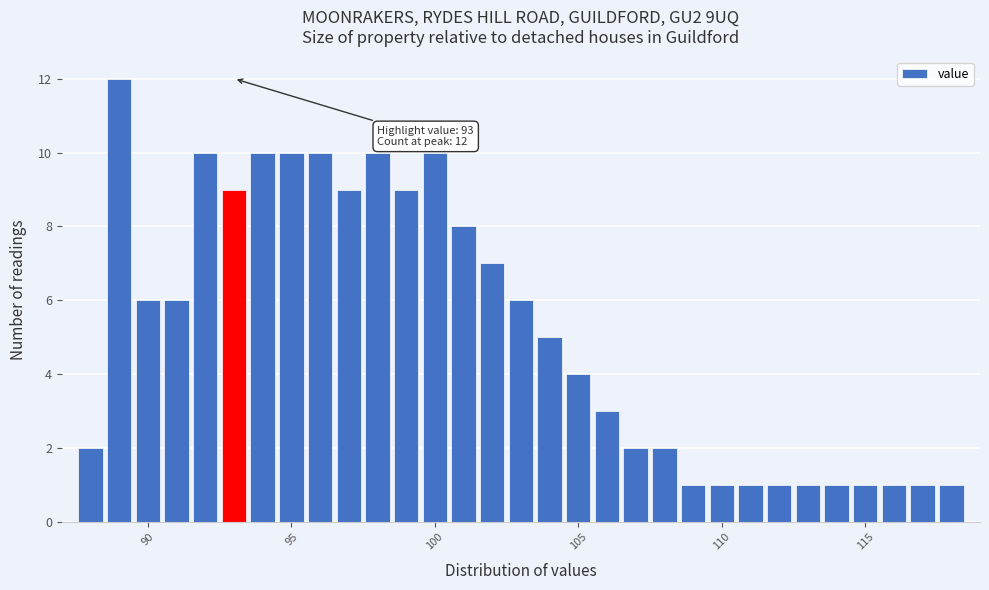

Read against the x-axis, roughly where is the centre of the tallest bar?

89.0